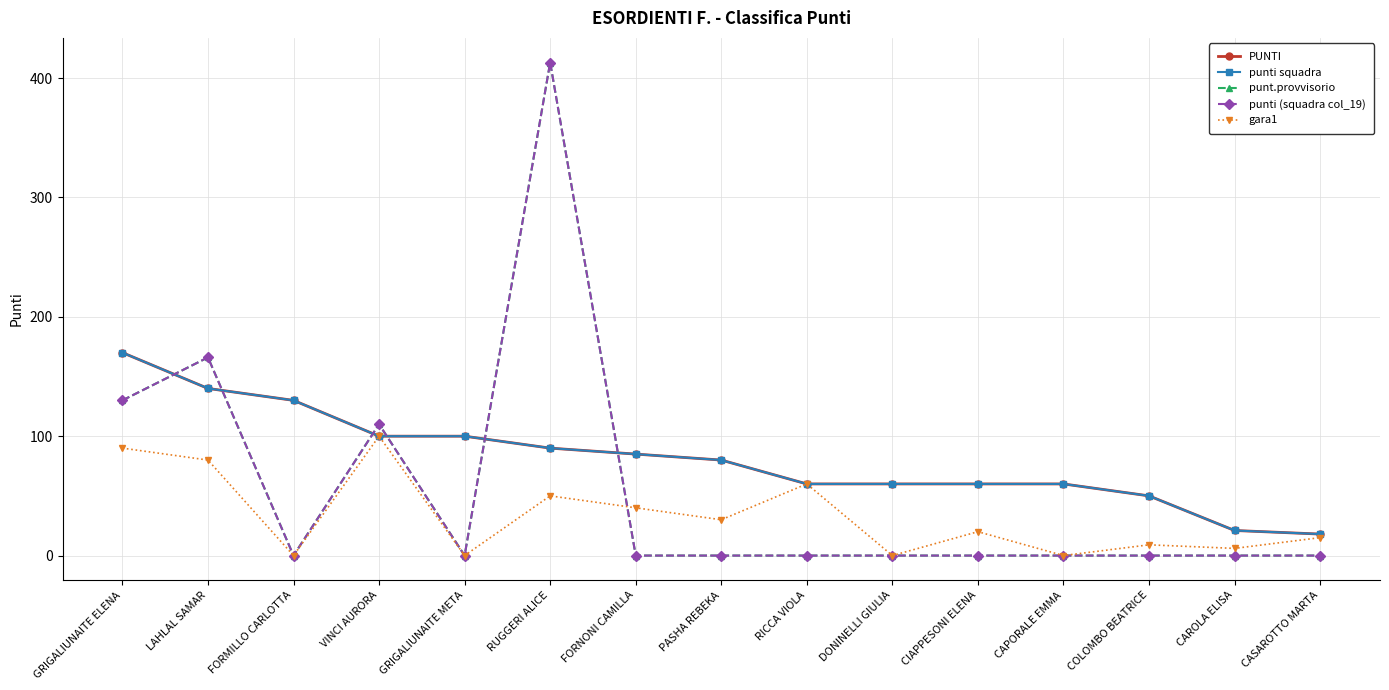

At which category does punti (squadra col_19) reach its first local peak?

LAHLAL SAMAR